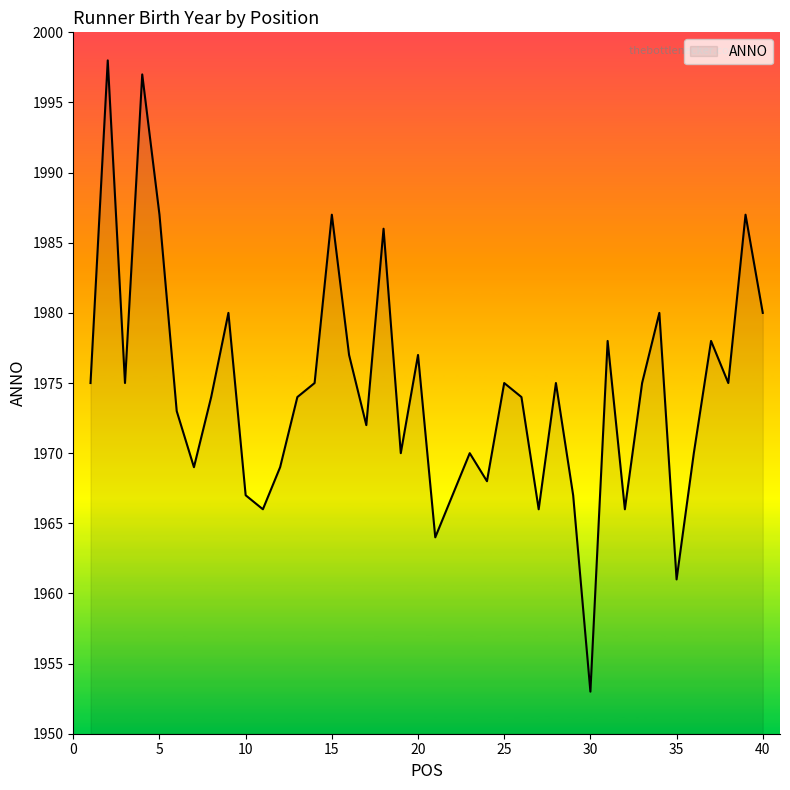

What is the greatest value displayed?

1998